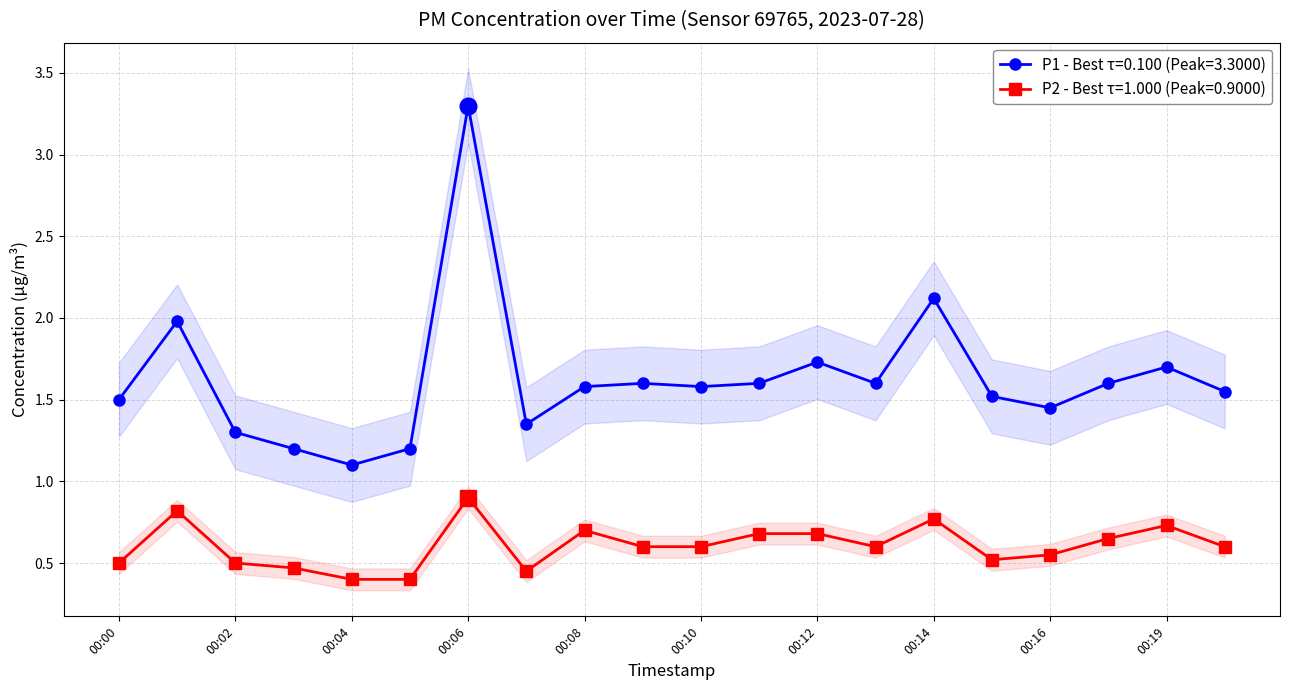

True or false: P1 has a value of 1.8 at 00:04.

False